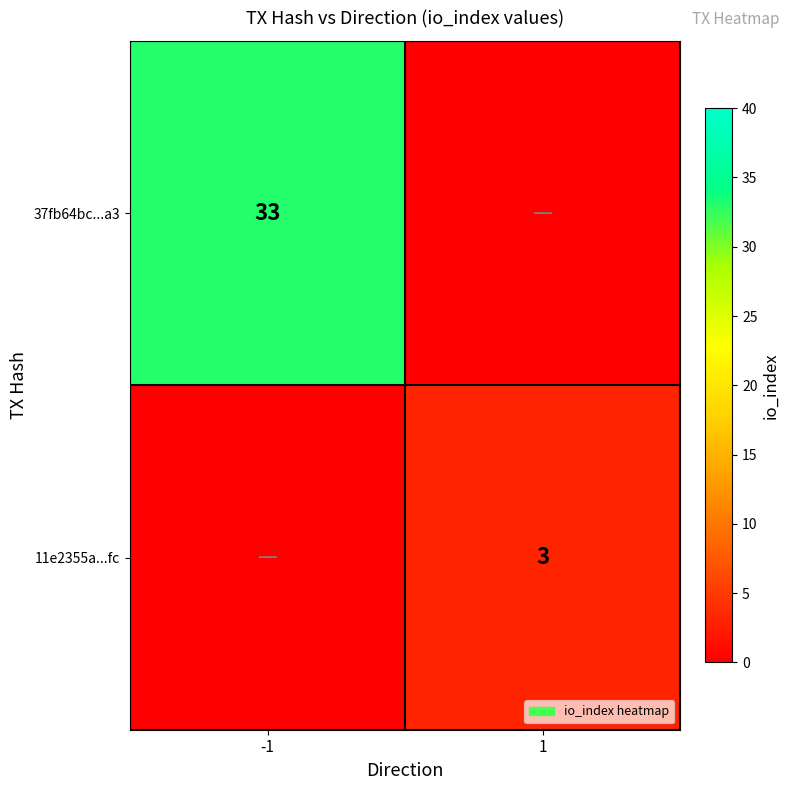

True or false: 11e2355a...fc has a value of 3 at 1.

True